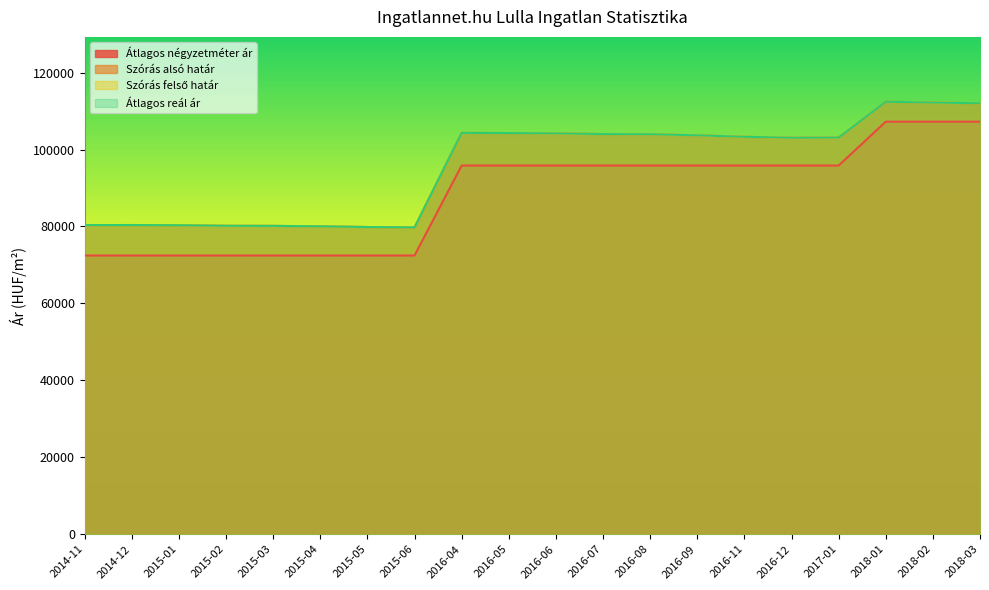

Reading left to right, extract all data points from this chart.

Átlagos négyzetméter ár: 72450	72450	72450	72450	72450	72450	72450	72450	95833	95833	95833	95833	95833	95833	95833	95833	95833	107228	107228	107228
Szórás alsó határ: 80349	80369	80308	80168	80148	80028	79848	79749	104320	104269	104192	104013	103962	103682	103304	103052	103103	112410	112198	112012
Szórás felső határ: 80349	80369	80308	80168	80148	80028	79848	79749	104320	104269	104192	104013	103962	103682	103304	103052	103103	112410	112198	112012
Átlagos reál ár: 80349	80369	80308	80168	80148	80028	79848	79749	104320	104269	104192	104013	103962	103682	103304	103052	103103	112410	112198	112012